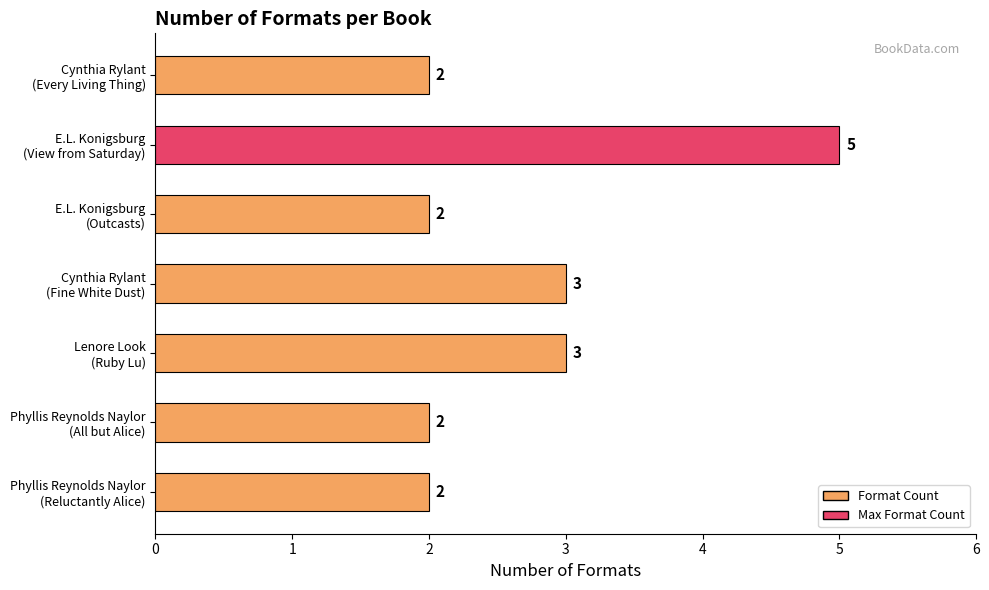

What is the greatest value displayed?

5